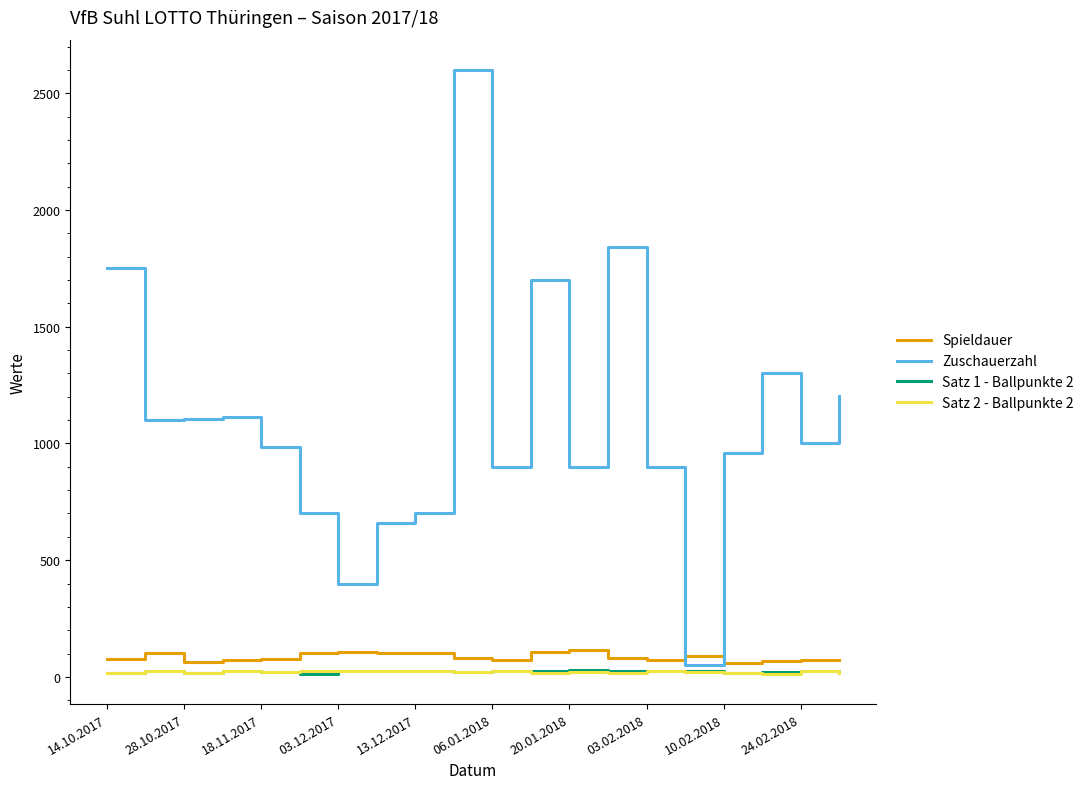

Which series has the largest total across all categories?

Zuschauerzahl